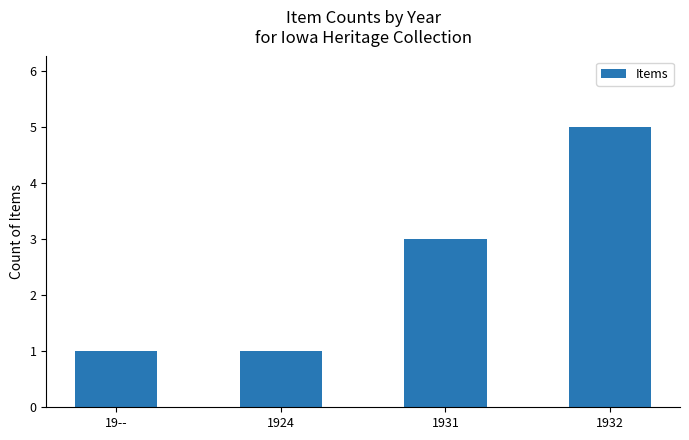

The chart shows a value of 2 at 19--. True or false?

False